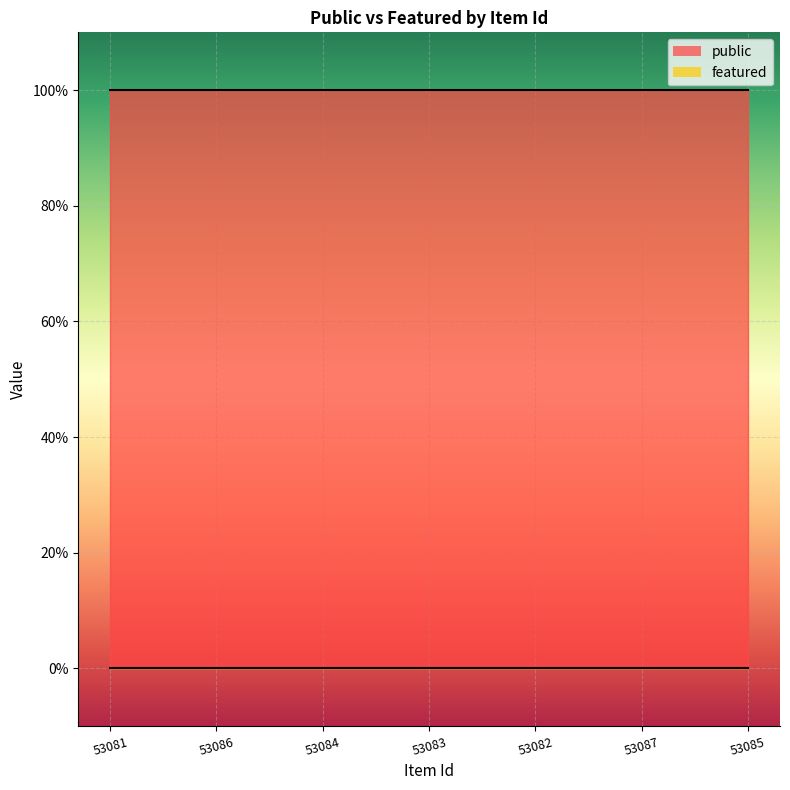

What is the spread (max minus min) of values at 53083?

1